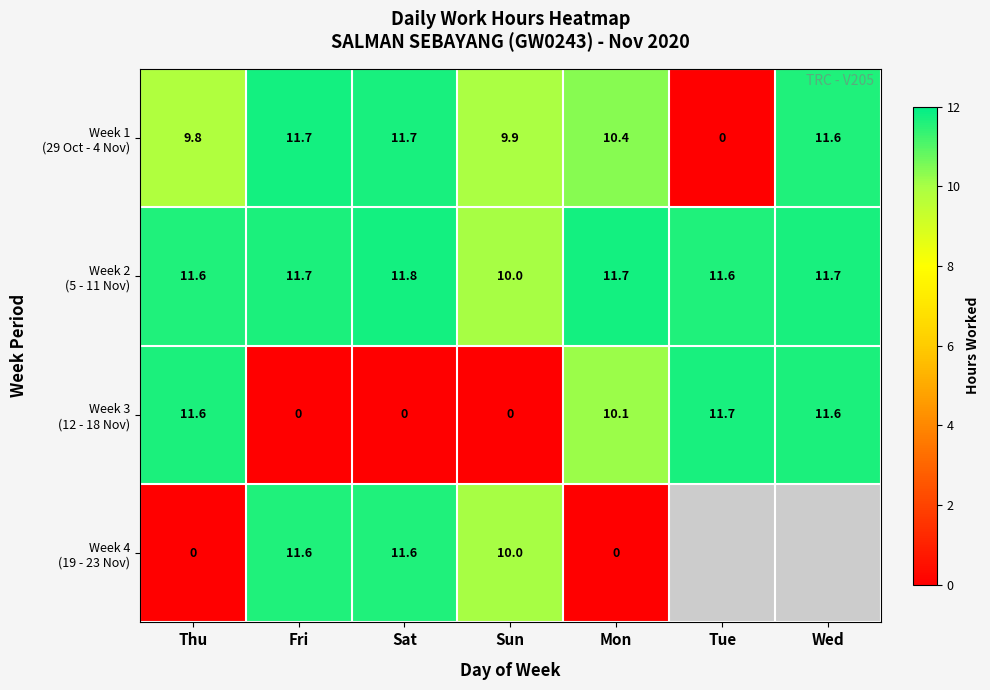

What is the spread (max minus min) of values at Sat?

11.8